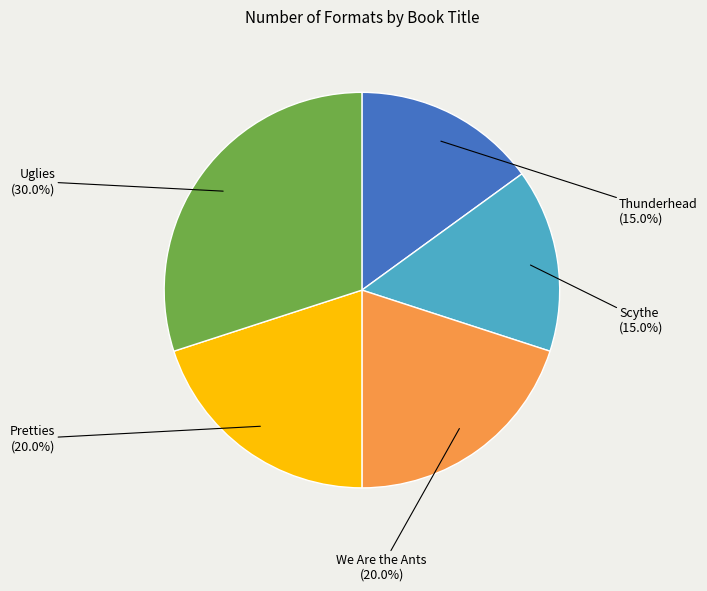

What percentage do Uglies and Pretties together represent?

50.0%